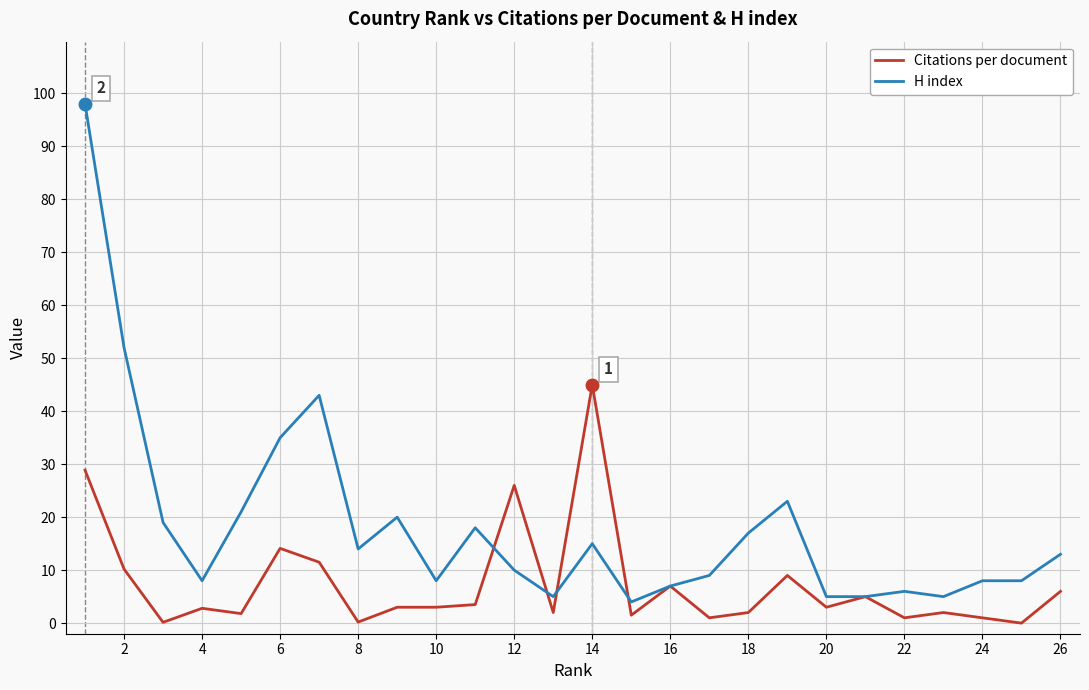

What is the minimum value for H index?

4.0